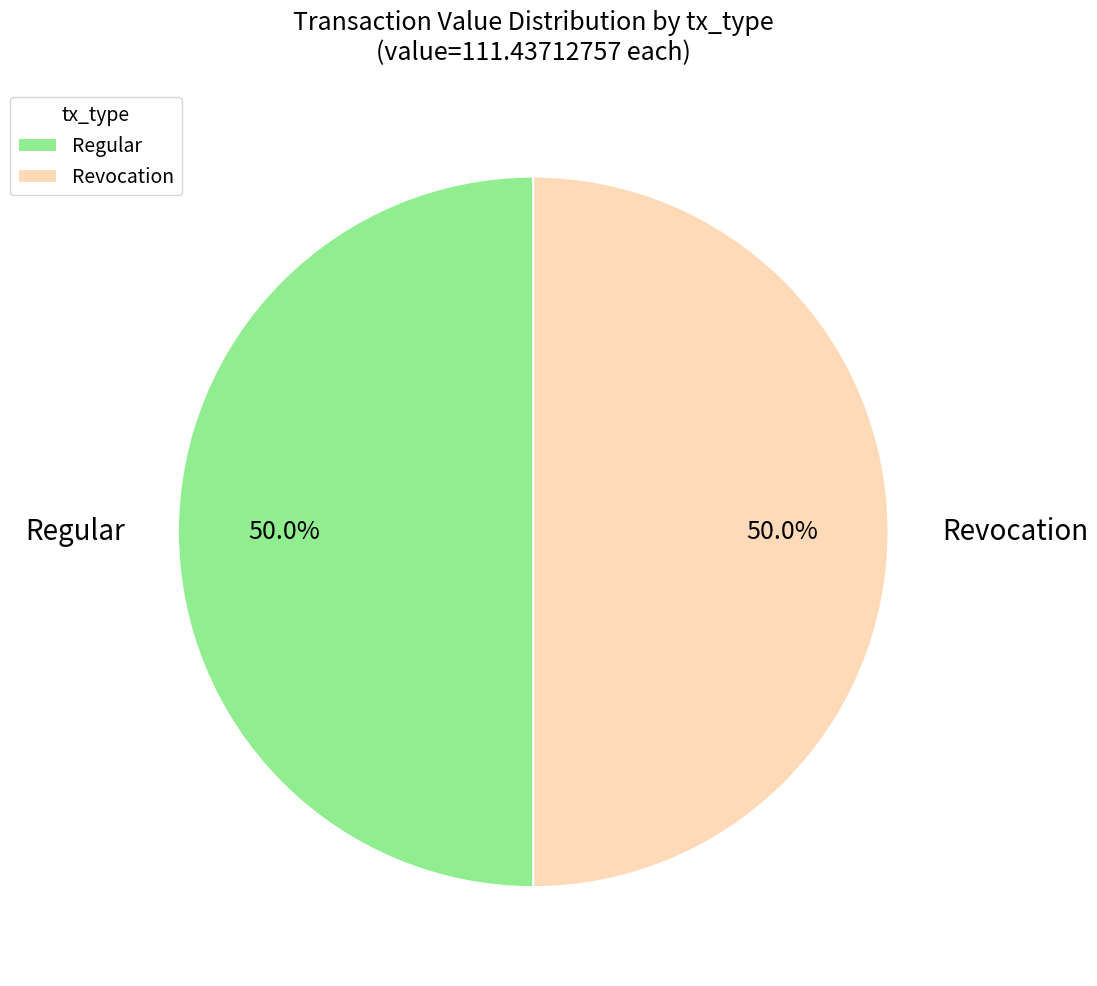

What is the ratio of the value at Regular to the value at Revocation?

1.0